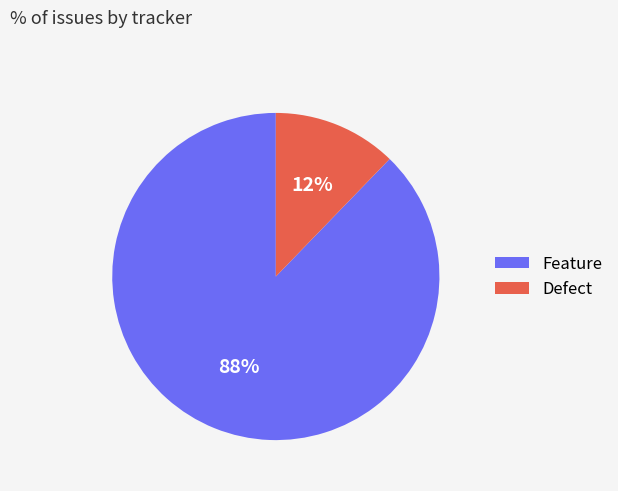

What percentage is the Feature slice, to the nearest percent?

88%